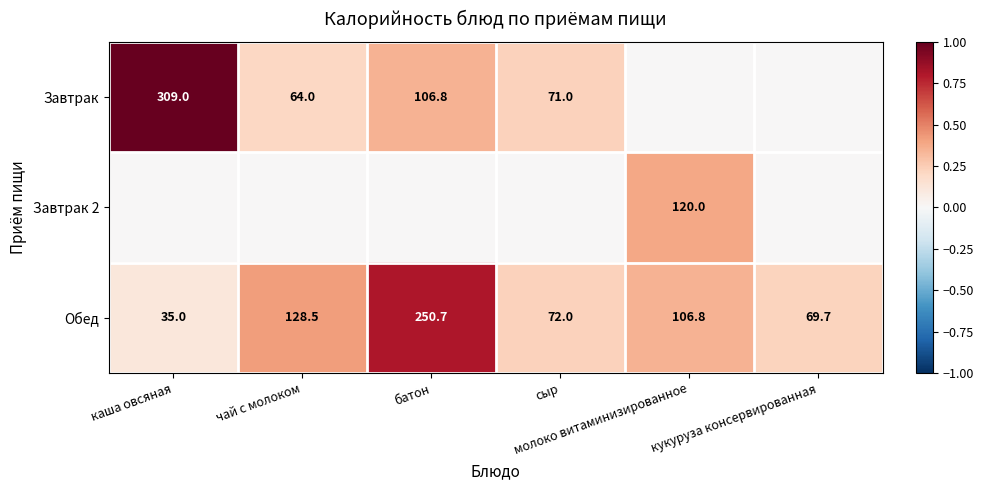

What is the difference between the maximum and minimum values in the Обед series?

215.7